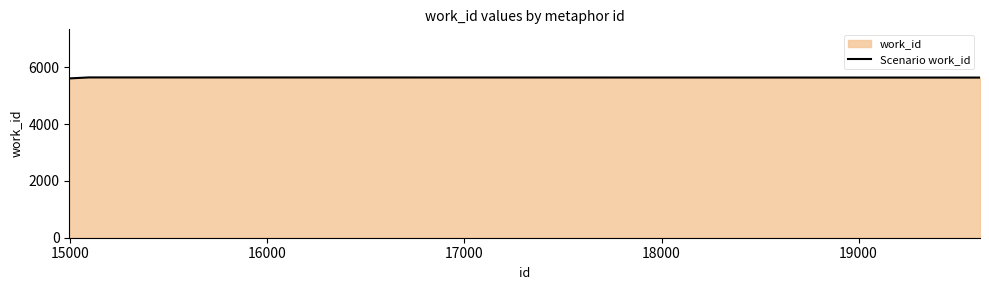

Does the chart have visible grid lines?

No